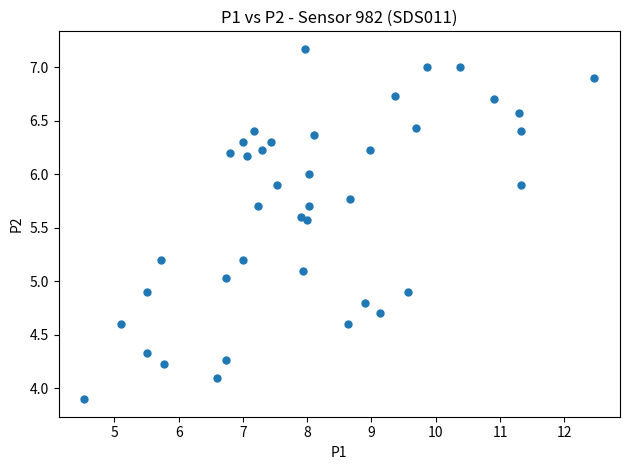

What is the range of Y values (max minus min)?

3.3